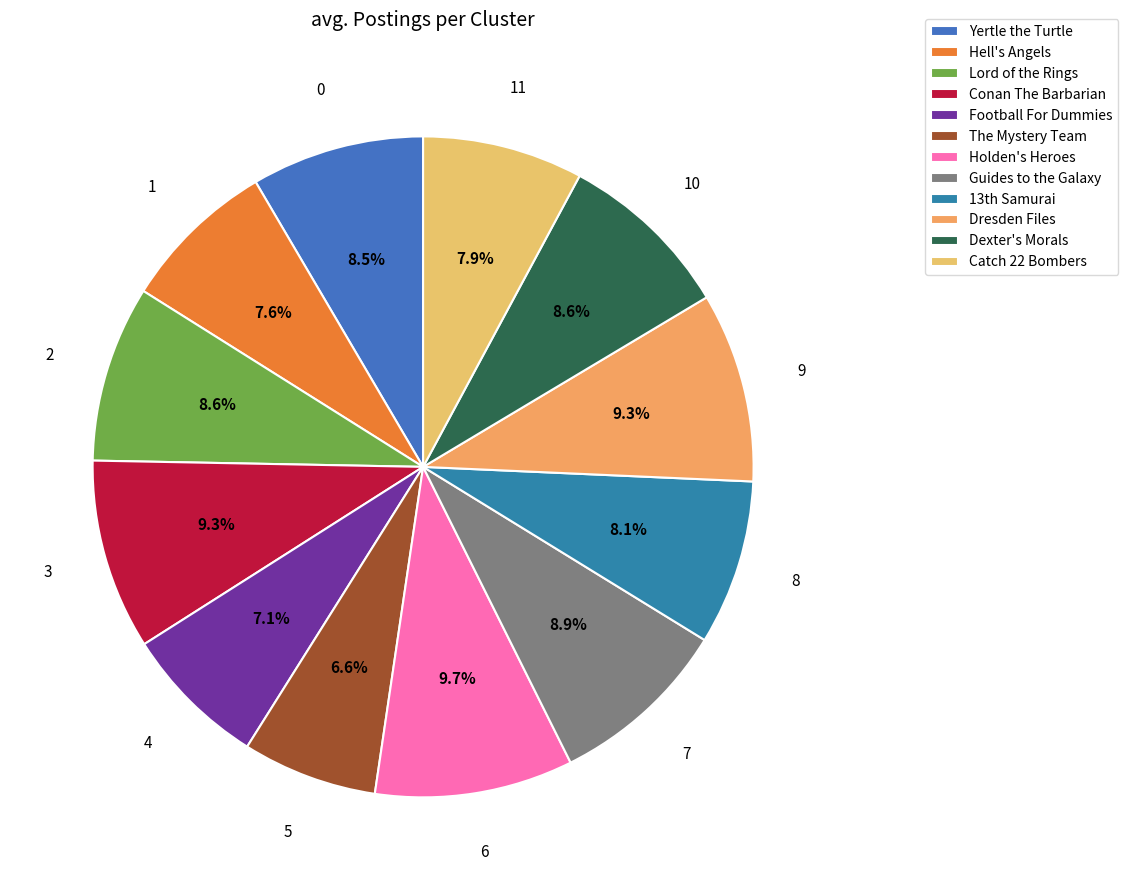

Rank the categories by value from lowest to highest.

The Mystery Team, Football For Dummies, Hell's Angels, Catch 22 Bombers, 13th Samurai, Yertle the Turtle, Dexter's Morals, Lord of the Rings, Guides to the Galaxy, Dresden Files, Conan The Barbarian, Holden's Heroes